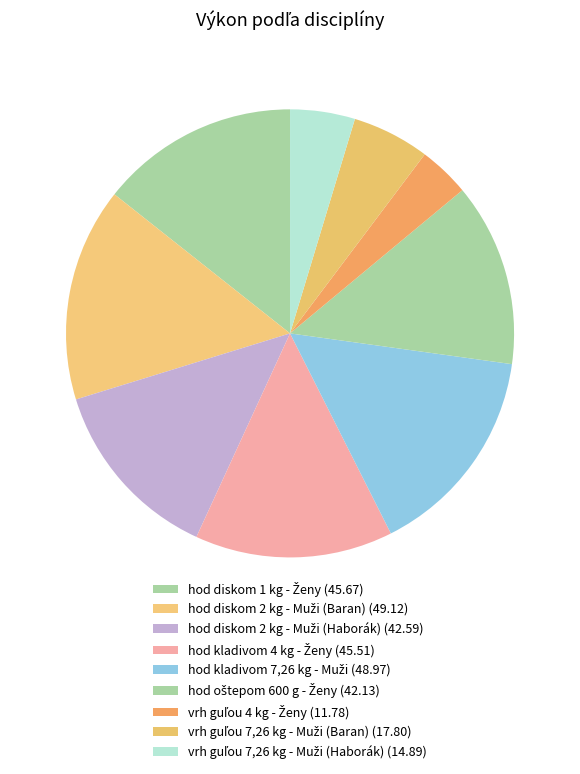

How many slices are in this pie chart?

9